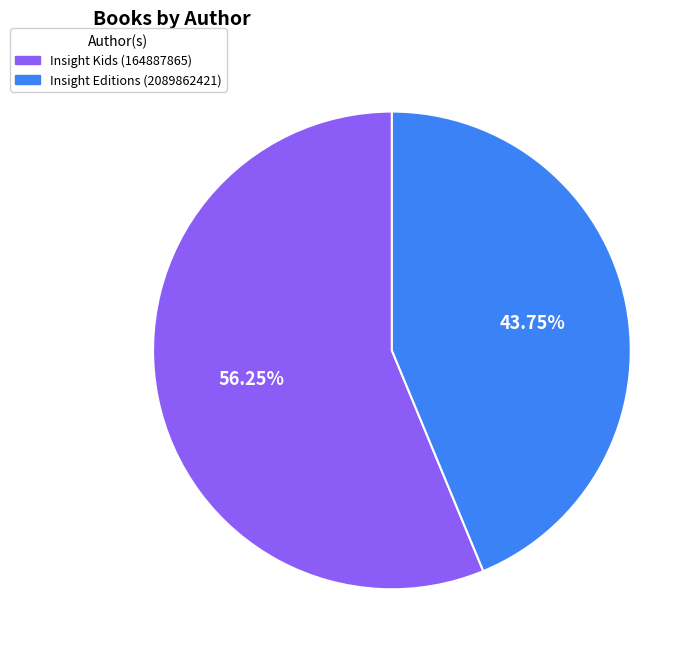

Which category has the biggest portion of the pie?

Insight Kids (164887865)